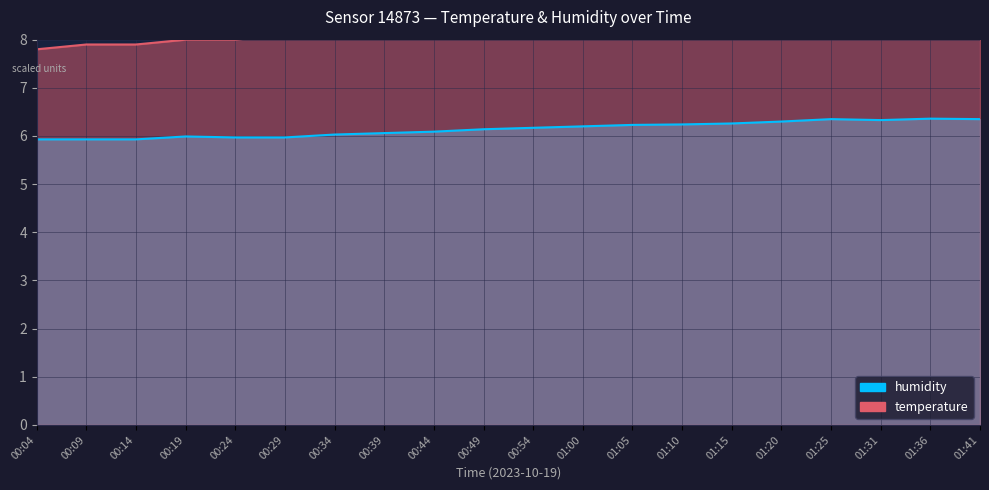

True or false: temperature and humidity intersect in this chart.

False